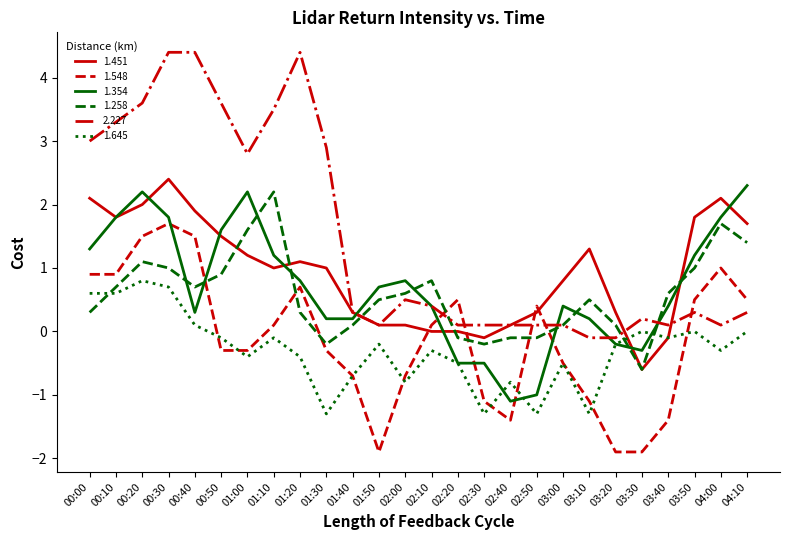

Count the number of data series in this chart.

6